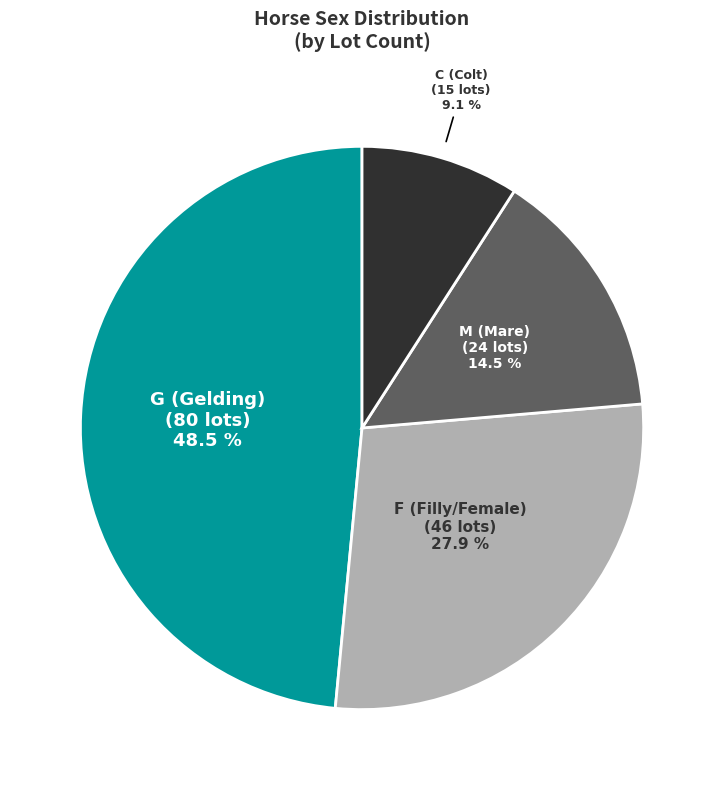

Does any single category account for the majority?

No